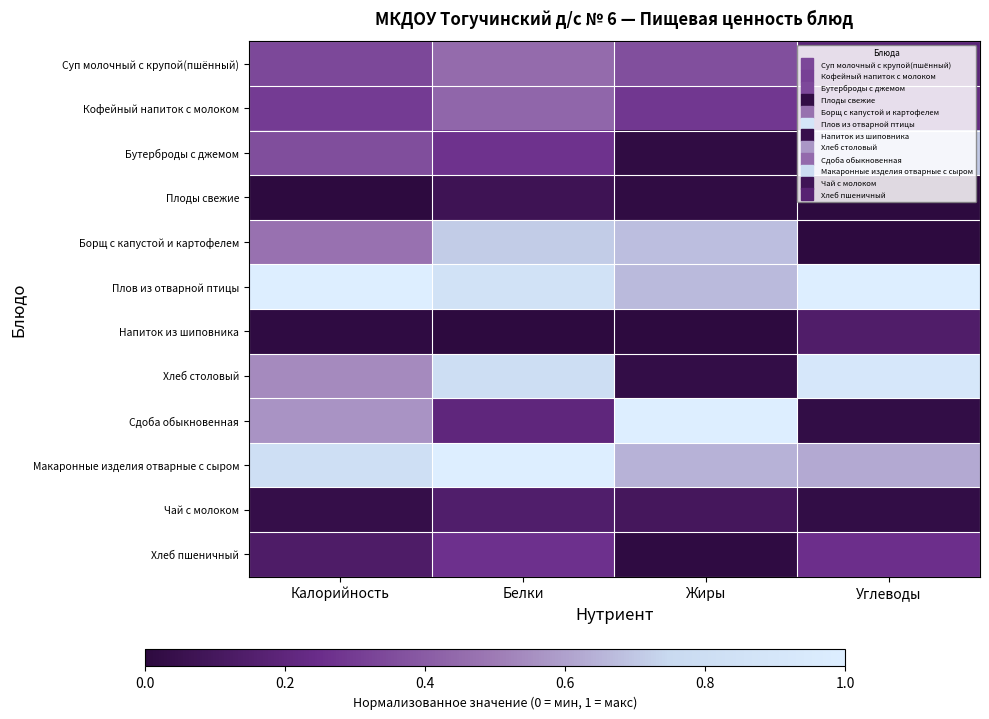

Reading left to right, extract all data points from this chart.

Суп молочный с крупой(пшённый): Калорийность=0.3	Белки=0.5	Жиры=0.4	Углеводы=0.2
Кофейный напиток с молоком: Калорийность=0.3	Белки=0.4	Жиры=0.3	Углеводы=0.2
Бутерброды с джемом: Калорийность=0.4	Белки=0.3	Жиры=0.0	Углеводы=0.7
Плоды свежие: Калорийность=0.0	Белки=0.1	Жиры=0.0	Углеводы=0.0
Борщ с капустой и картофелем: Калорийность=0.5	Белки=0.7	Жиры=0.7	Углеводы=0.0
Плов из отварной птицы: Калорийность=1.0	Белки=0.9	Жиры=0.7	Углеводы=1.0
Напиток из шиповника: Калорийность=0.0	Белки=0.0	Жиры=0.0	Углеводы=0.1
Хлеб столовый: Калорийность=0.5	Белки=0.8	Жиры=0.0	Углеводы=0.9
Сдоба обыкновенная: Калорийность=0.6	Белки=0.2	Жиры=1.0	Углеводы=0.0
Макаронные изделия отварные с сыром: Калорийность=0.8	Белки=1.0	Жиры=0.6	Углеводы=0.6
Чай с молоком: Калорийность=0.0	Белки=0.1	Жиры=0.1	Углеводы=0.0
Хлеб пшеничный: Калорийность=0.1	Белки=0.3	Жиры=0.0	Углеводы=0.3